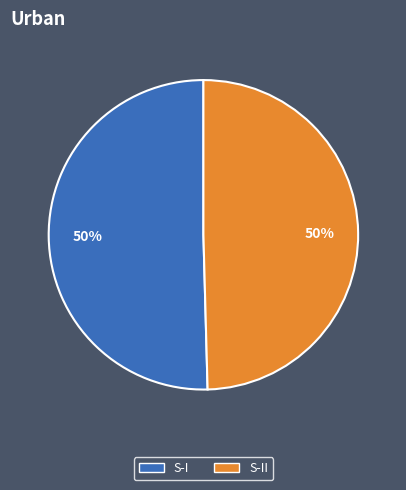

What is the ratio of the value at S-II to the value at S-I?

1.0